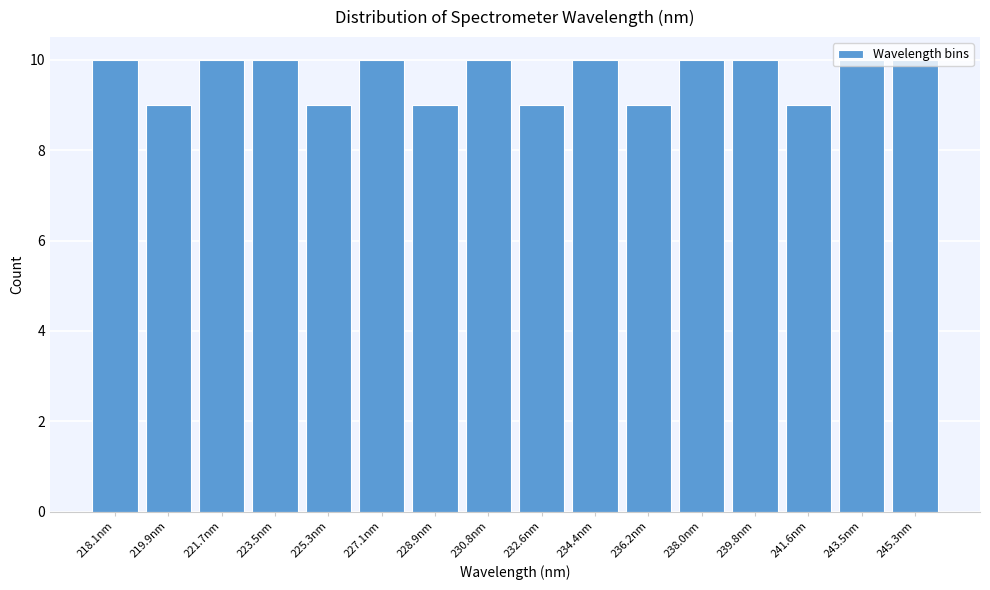

True or false: the data shows 9 at 232.6nm.

True